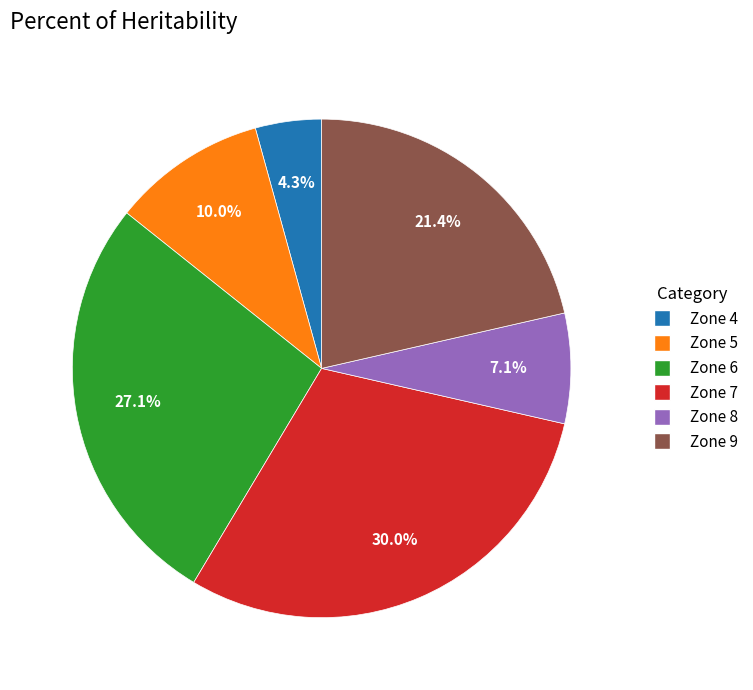

Which slice is the smallest?

Zone 4